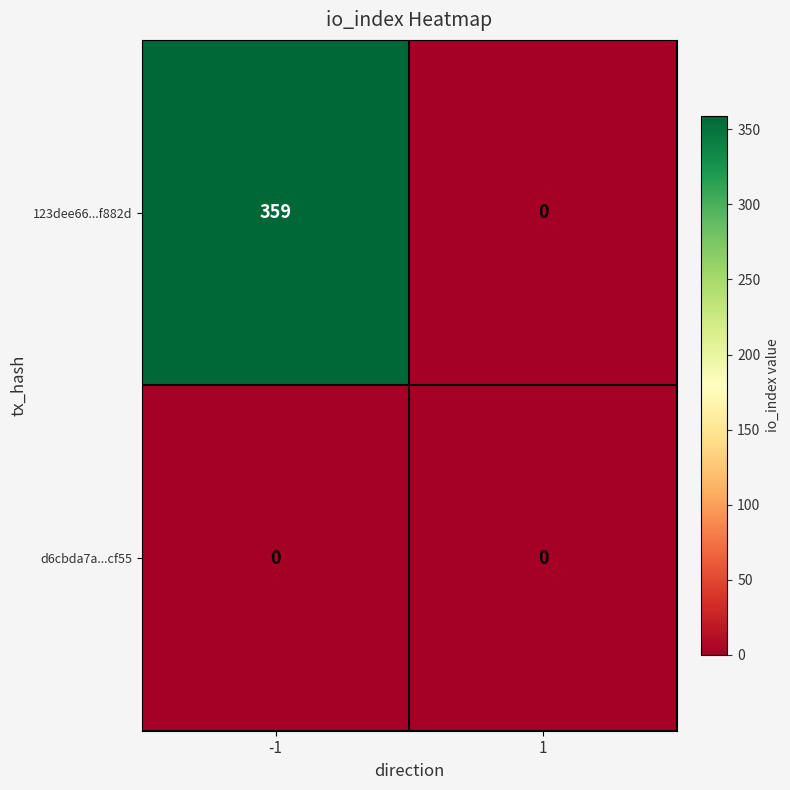

What is the average value of the 123dee66...f882d series?

180